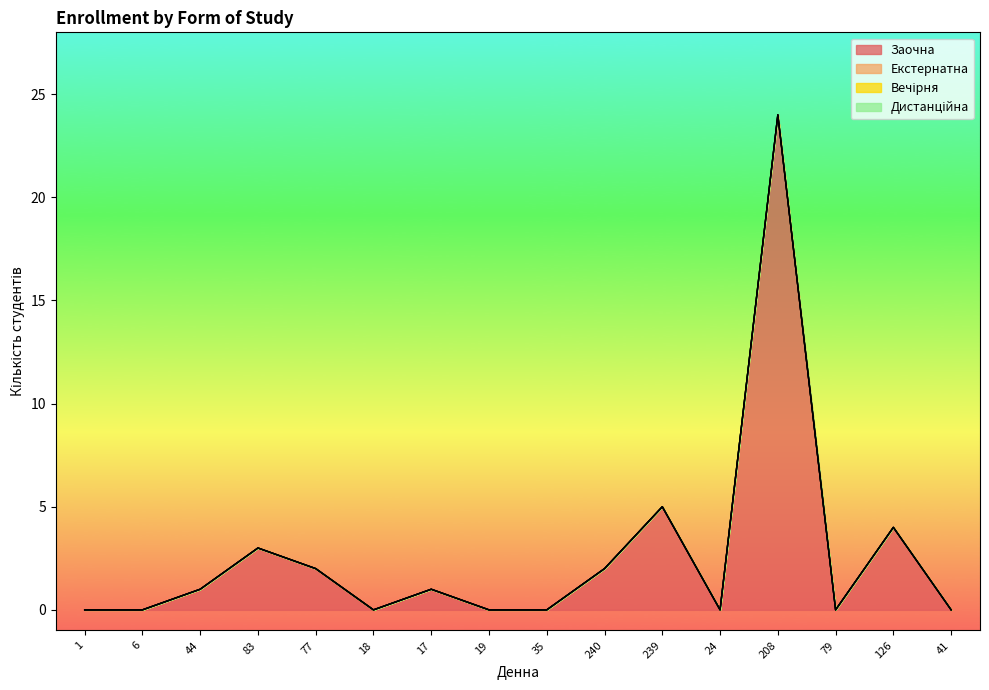

Is it true that Екстернатна equals 0 at 35?

True